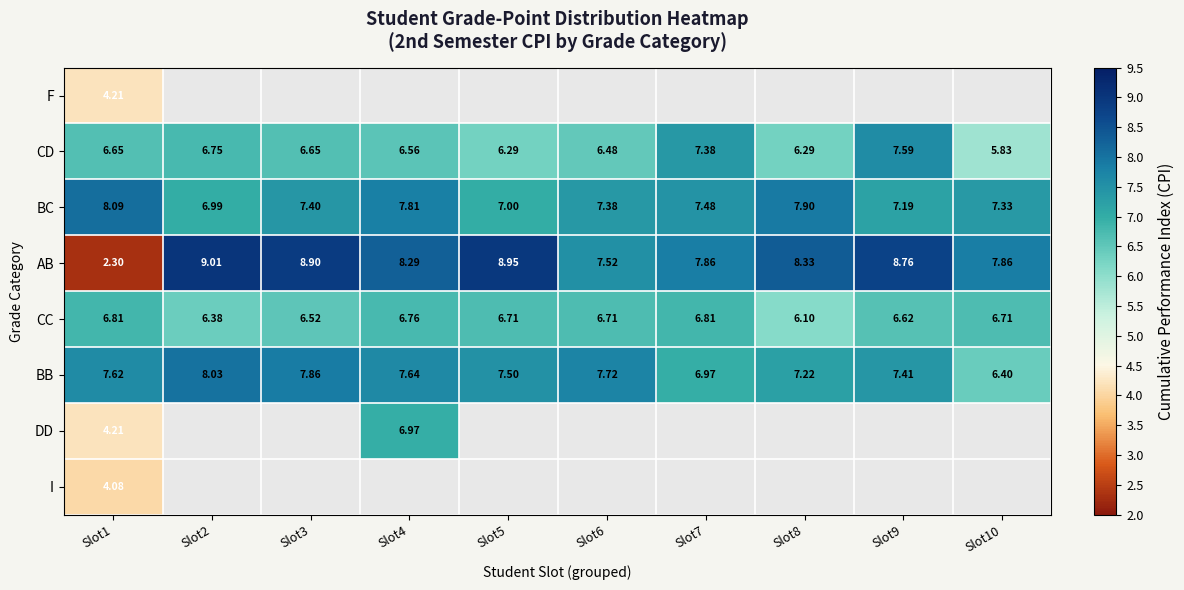

How many distinct data groups are displayed?

8